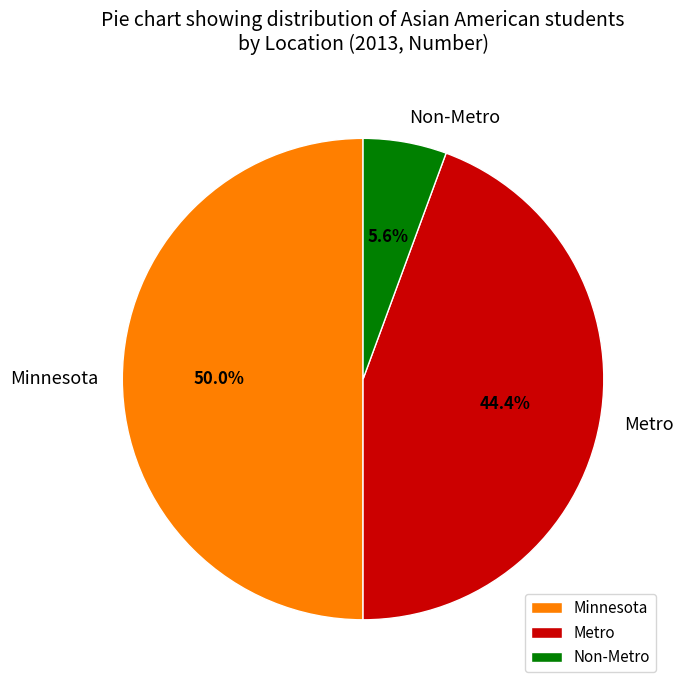

How many slices are in this pie chart?

3